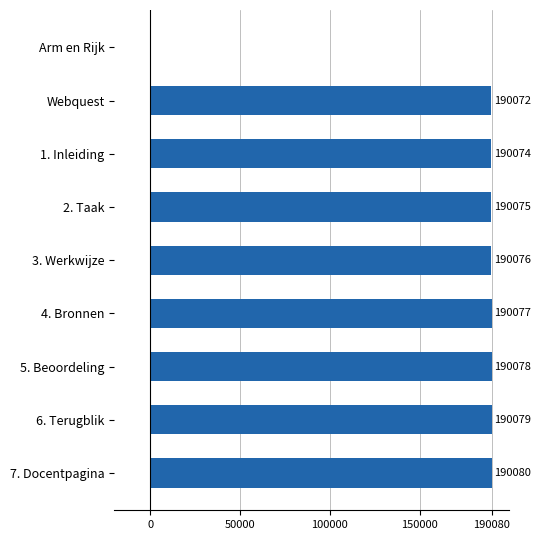

How many distinct data groups are displayed?

1